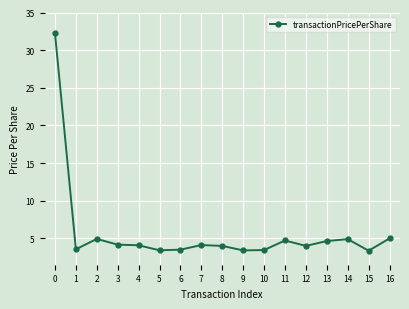

How many series are shown in this chart?

1